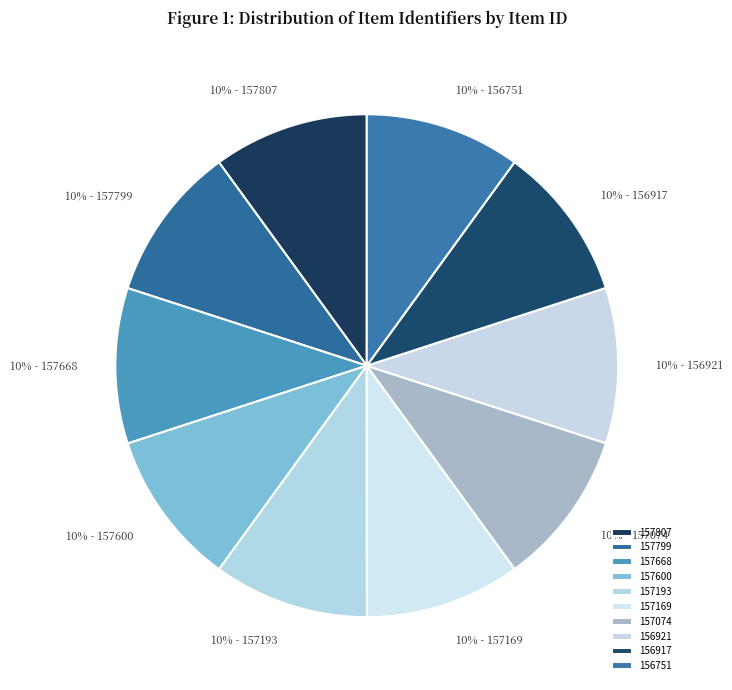

To the nearest percent, what is the average slice percentage?

10%